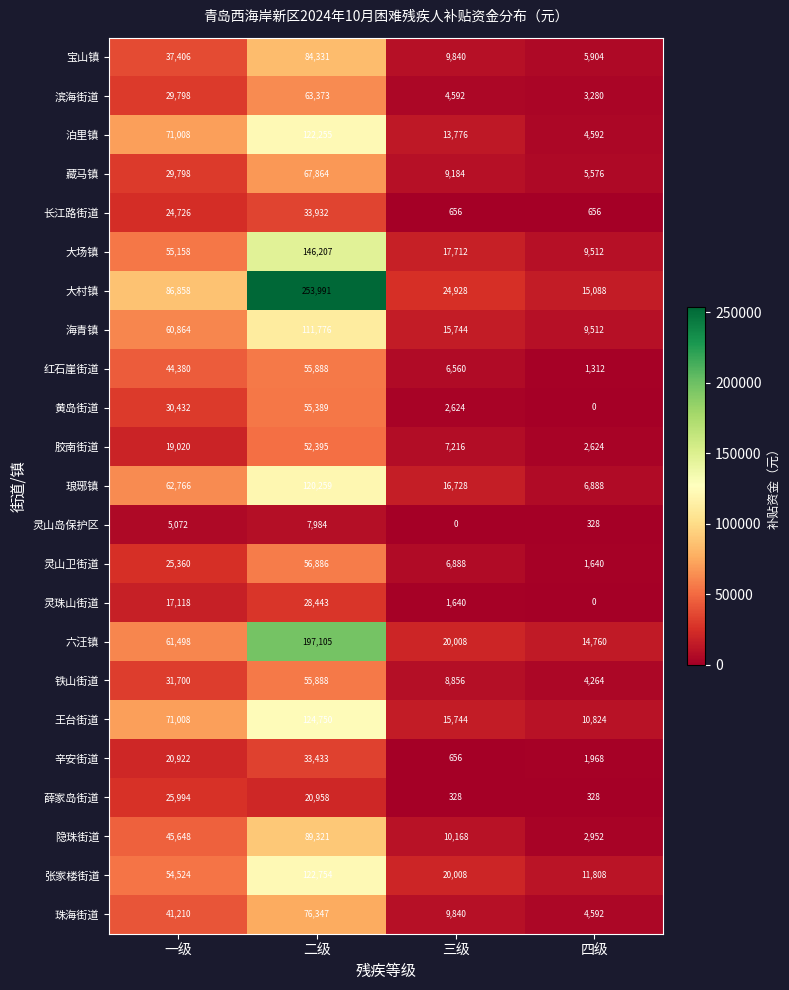

What is the total value across all series at 一级?

952268